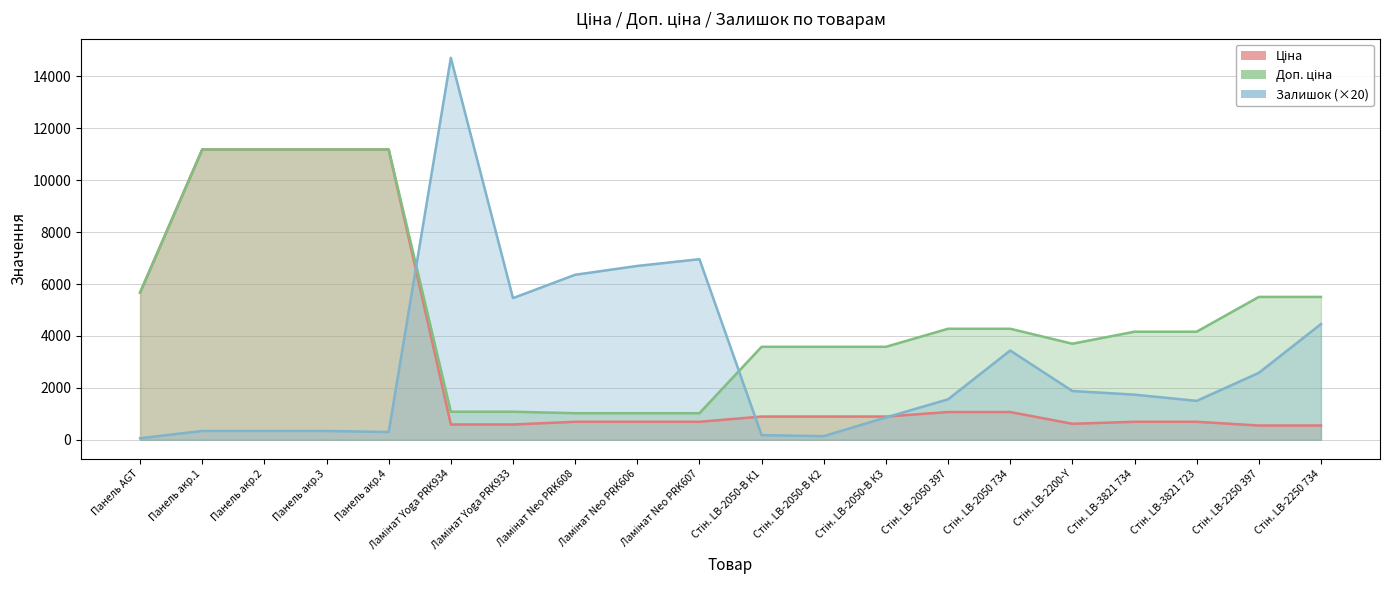

Reading right to left, list all the values displayed in this chart.

Ціна: 550.6	550.6	694.3	694.3	617.0	1069.8	1069.8	895.9	895.9	895.9	693.7	693.7	693.7	589.9	589.9	11188.2	11188.2	11188.2	11188.2	5673.8
Доп. ціна: 5505.8	5505.8	4165.6	4165.6	3701.9	4279.1	4279.1	3583.6	3583.6	3583.6	1024.6	1024.6	1024.6	1081.7	1081.7	11188.2	11188.2	11188.2	11188.2	5673.8
Залишок: 4460.0	2580.0	1500.0	1740.0	1880.0	3440.0	1560.0	860.0	140.0	180.0	6960.0	6700.0	6360.0	5460.0	14720.0	300.0	340.0	340.0	340.0	60.0